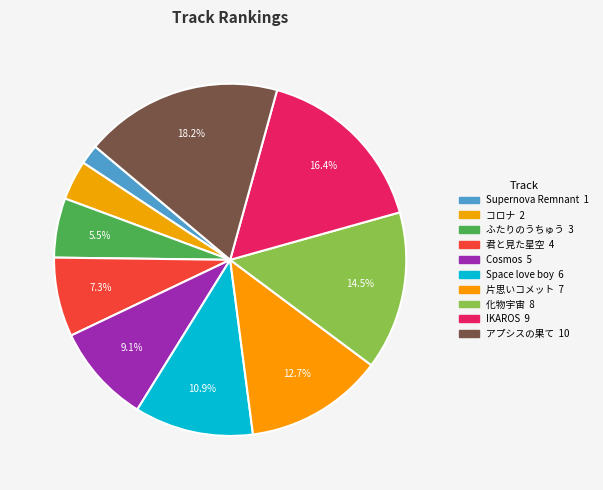

Rank the categories by value from highest to lowest.

アプシスの果て, IKAROS, 化物宇宙, 片思いコメット, Space love boy, Cosmos, 君と見た星空, ふたりのうちゅう, コロナ, Supernova Remnant